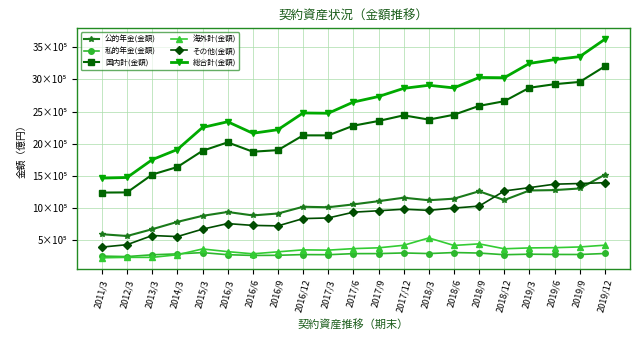

What position from the left is 2013/3?

3